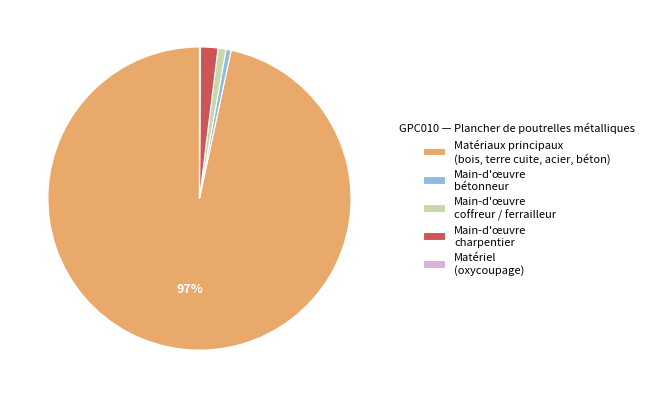

True or false: Main-d'œuvre bétonneur accounts for 12% of the total.

False